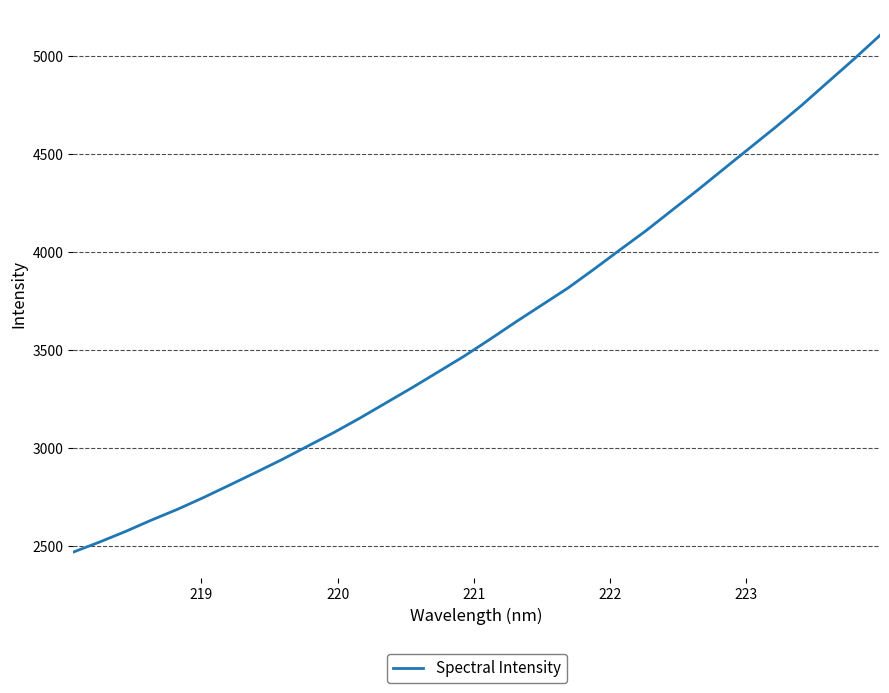

What is the greatest value displayed?

5106.4